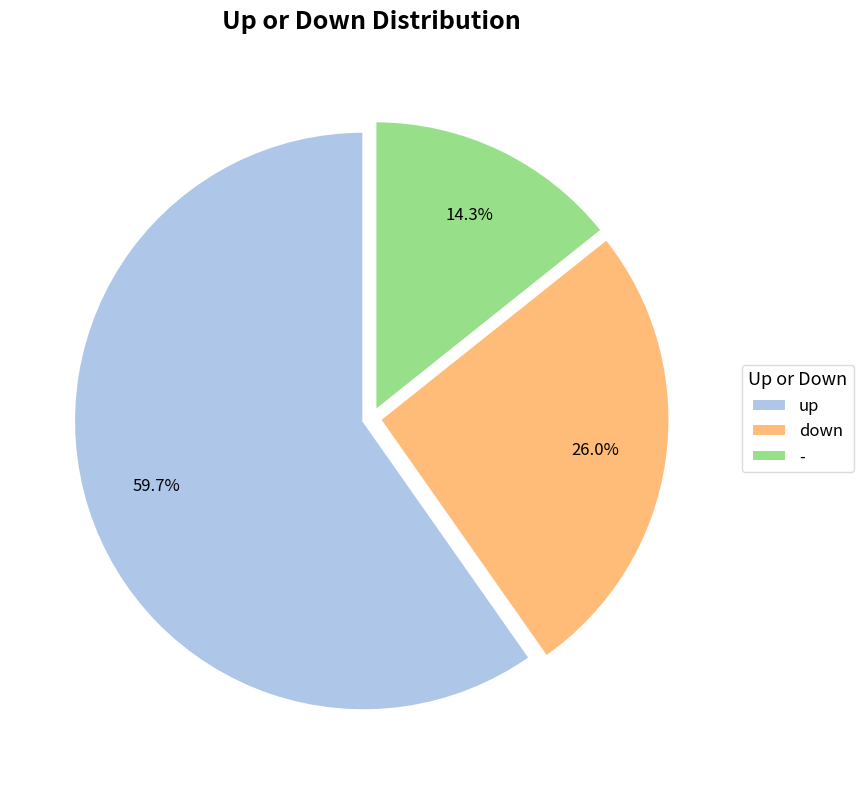

How many slices are in this pie chart?

3